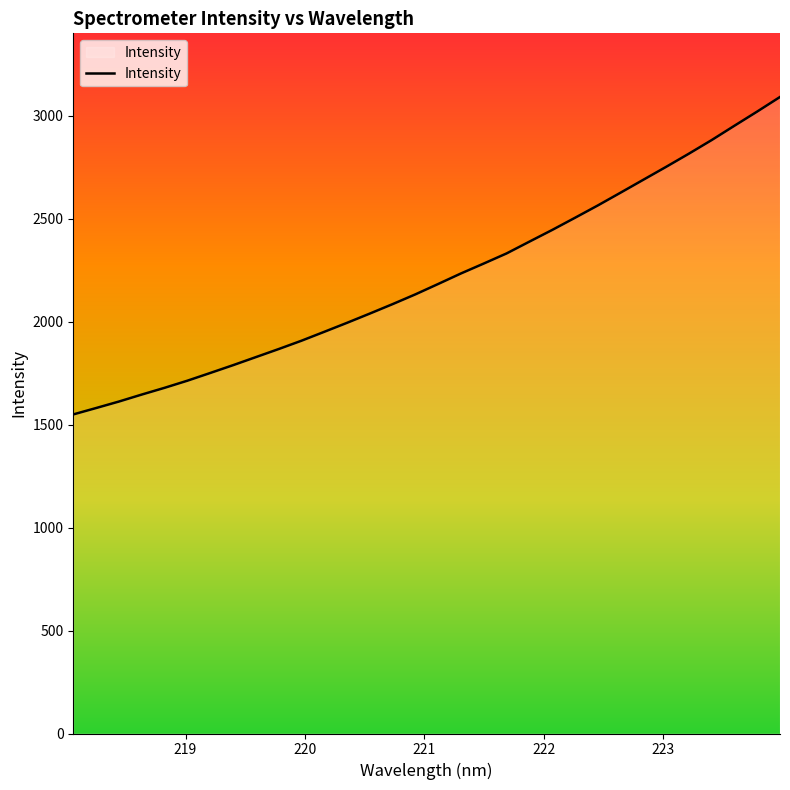

What is the maximum value shown in the chart?

3090.0